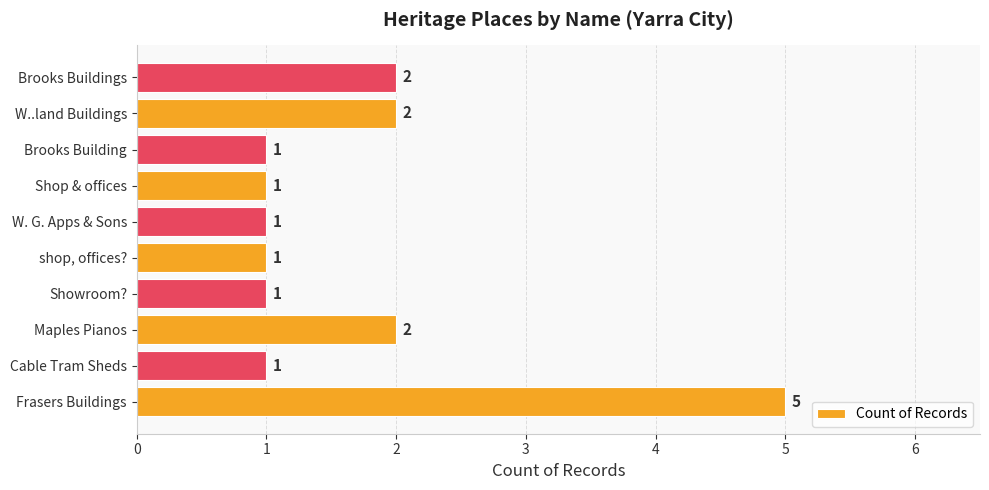

What is the change in value from Frasers Buildings to W. G. Apps & Sons?

-4